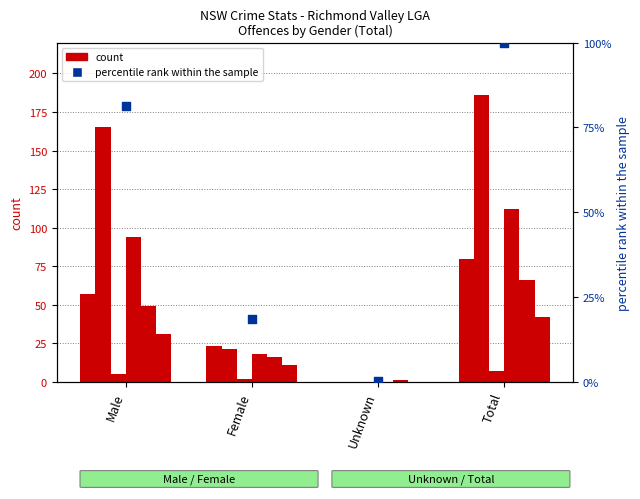

What is the total value across all series at Total?

493